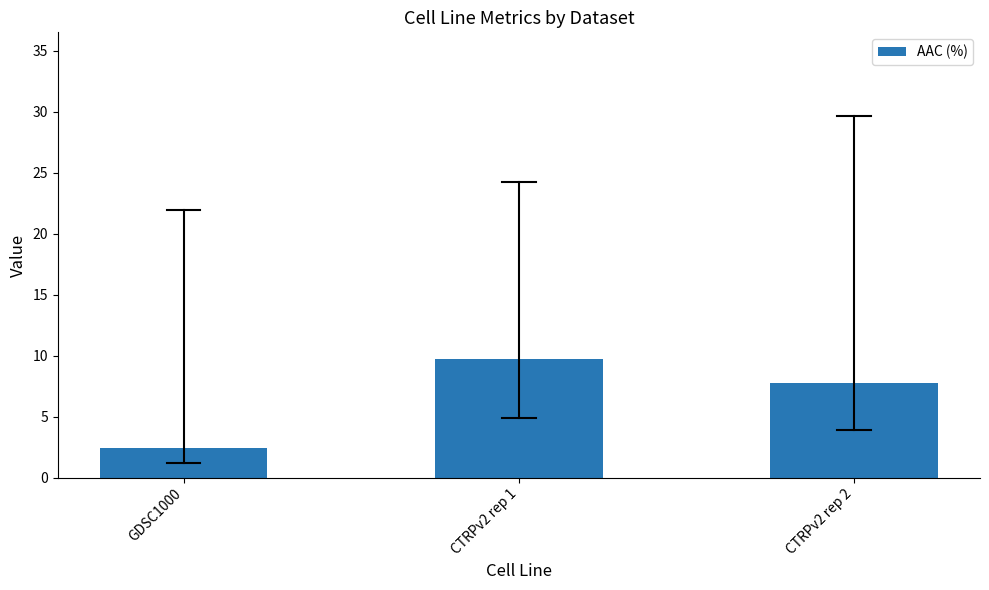

What position from the right is GDSC1000?

3